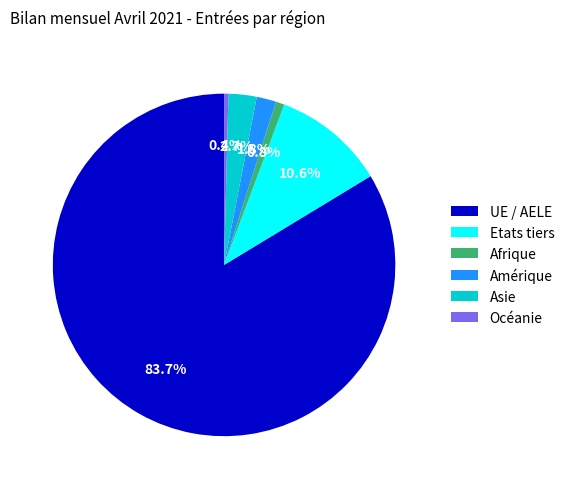

To the nearest percent, what portion does Amérique represent?

2%